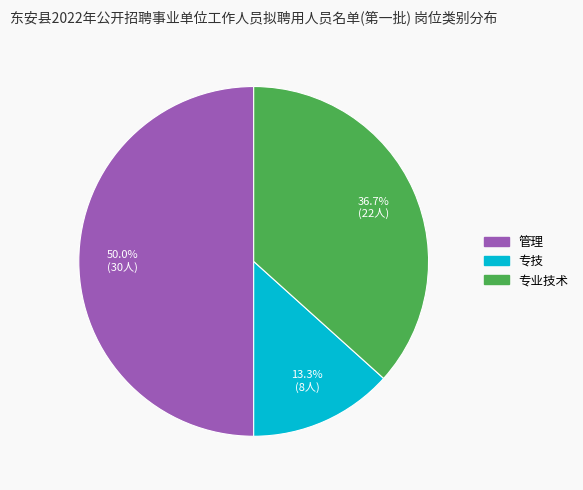

To the nearest percent, what portion does 管理 represent?

50%